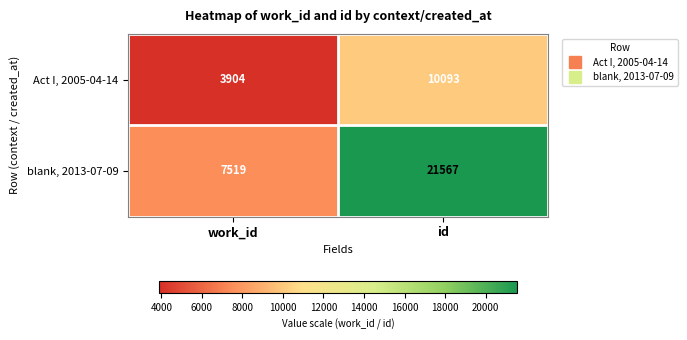

Between work_id and id, which series saw the biggest shift?

blank, 2013-07-09